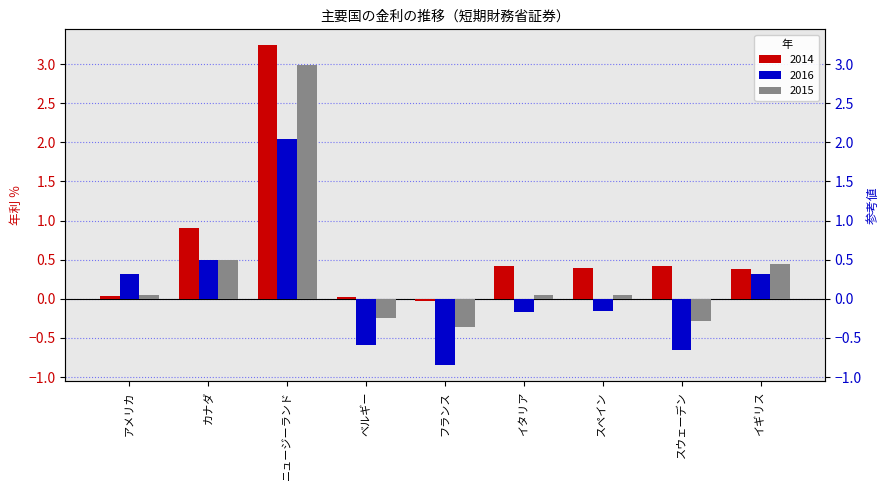

What is the maximum value for 2016?

2.0